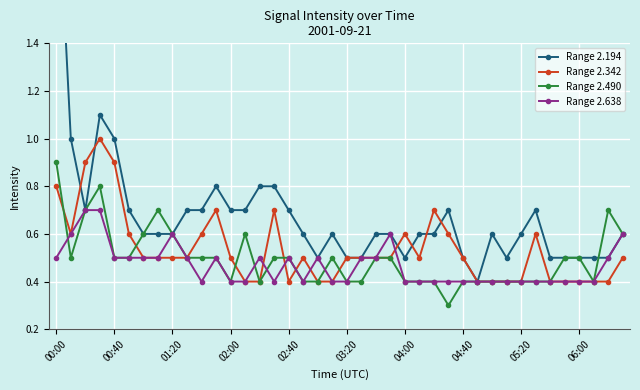

The value of Range 2.490 at 02:40 is 0.3. True or false?

False